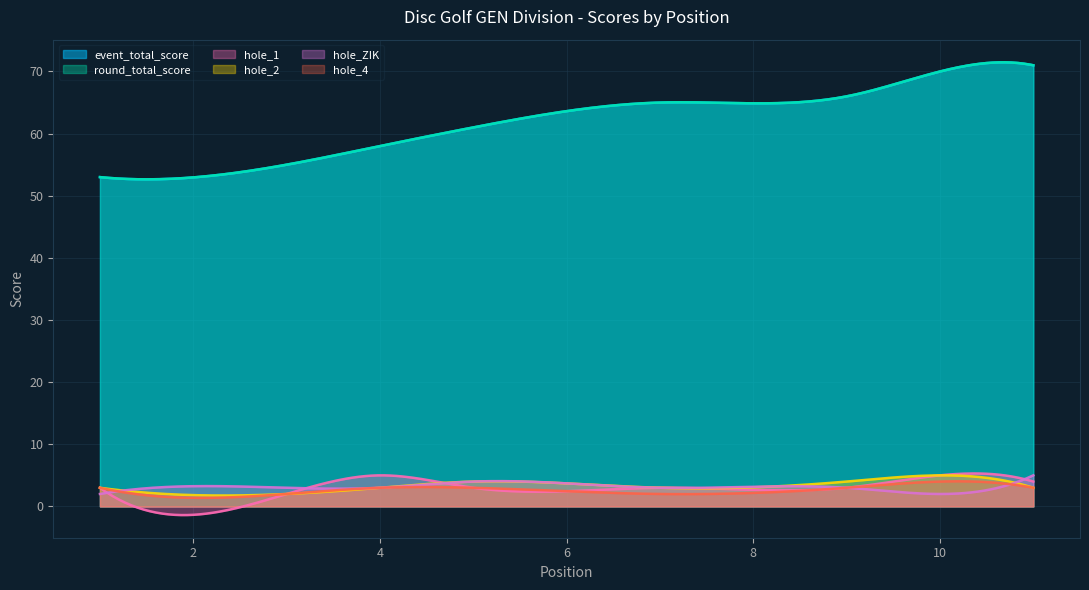

At which label does hole_4 first exceed 3?

1